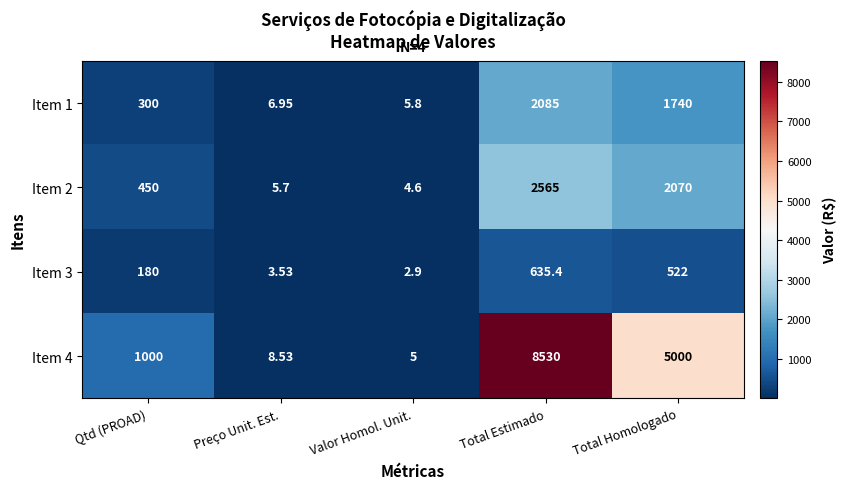

What is the difference between the highest and lowest values at Preço Unit. Est.?

5.0